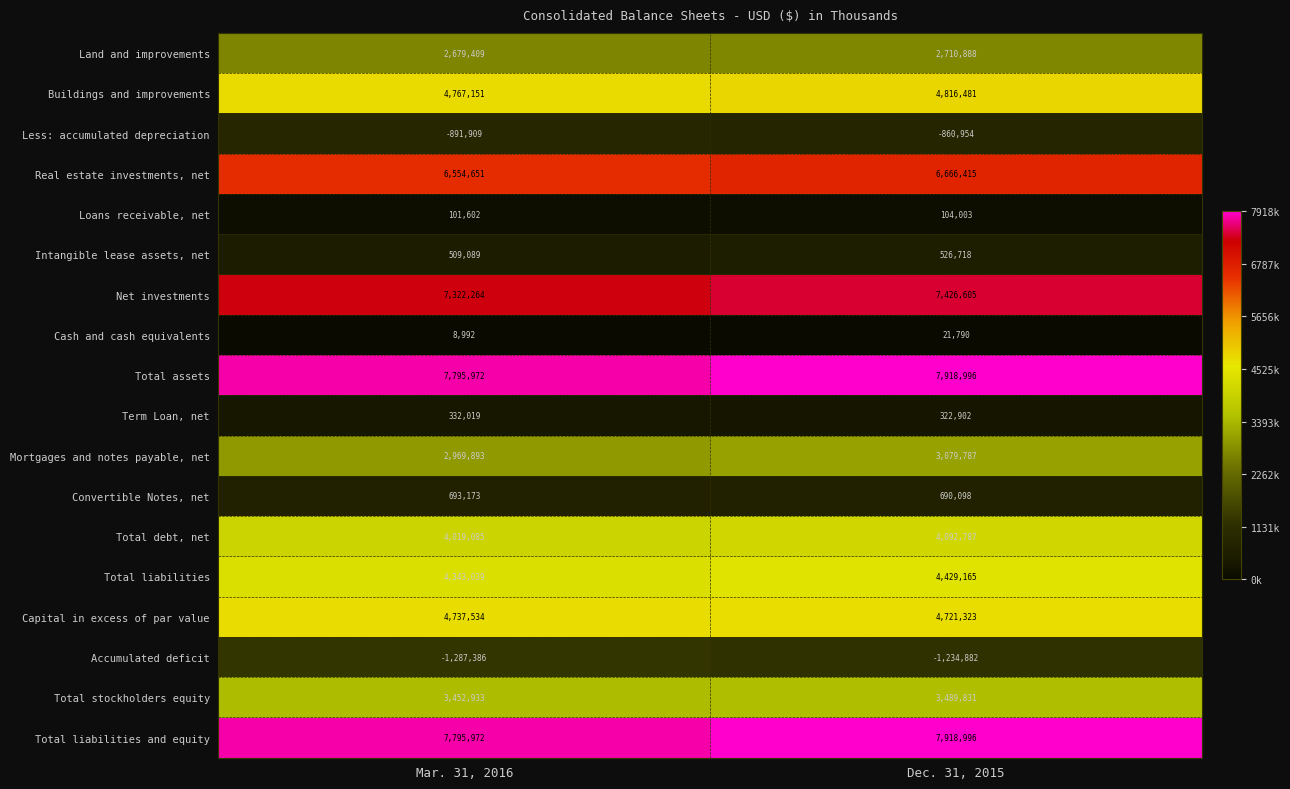

List the labels in order of Total liabilities and equity value, largest first.

Dec. 31, 2015, Mar. 31, 2016